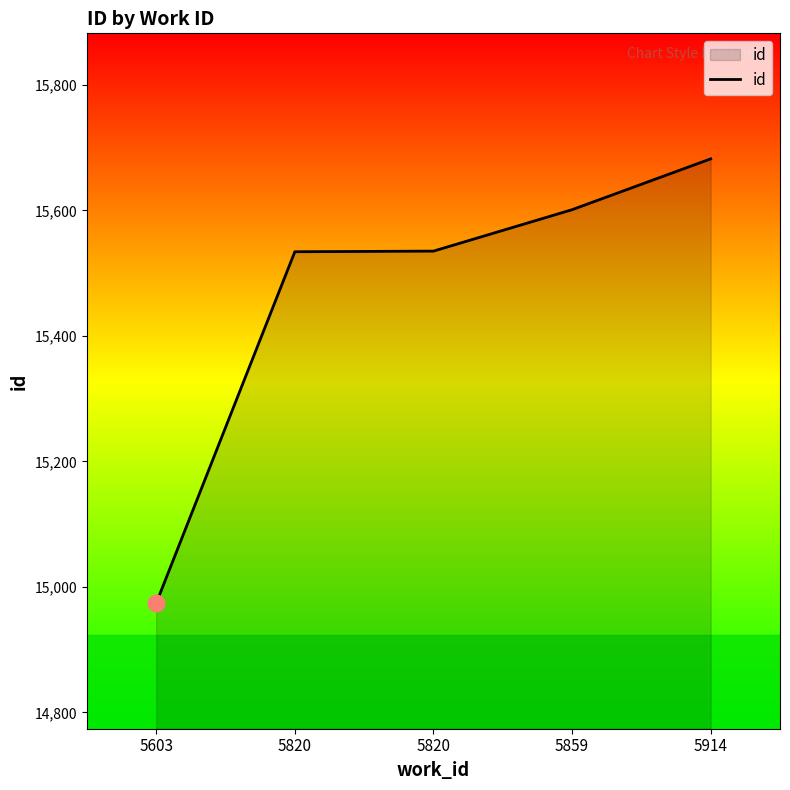

Does the chart display data point markers on the line(s)?

No